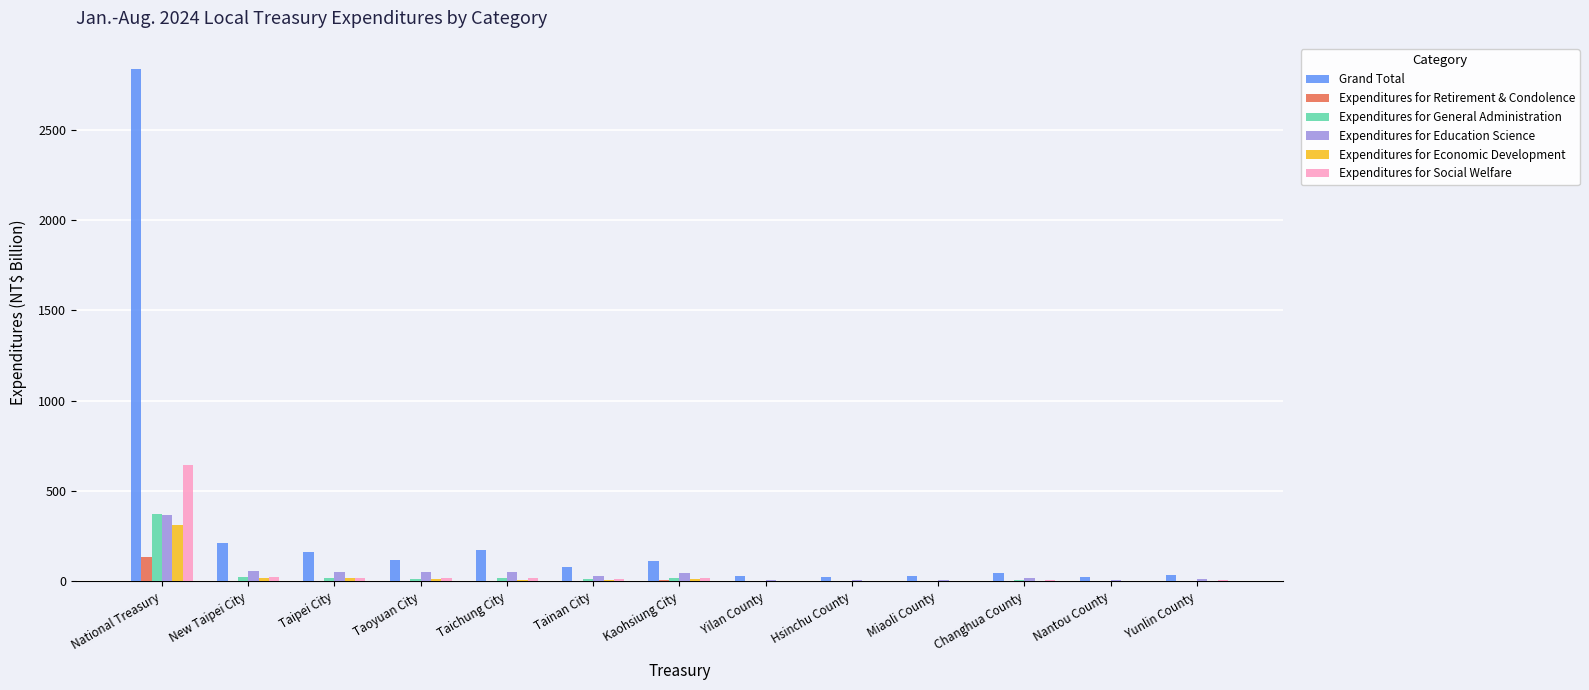

Where is Expenditures for General Administration nearest to the value 188?

New Taipei City